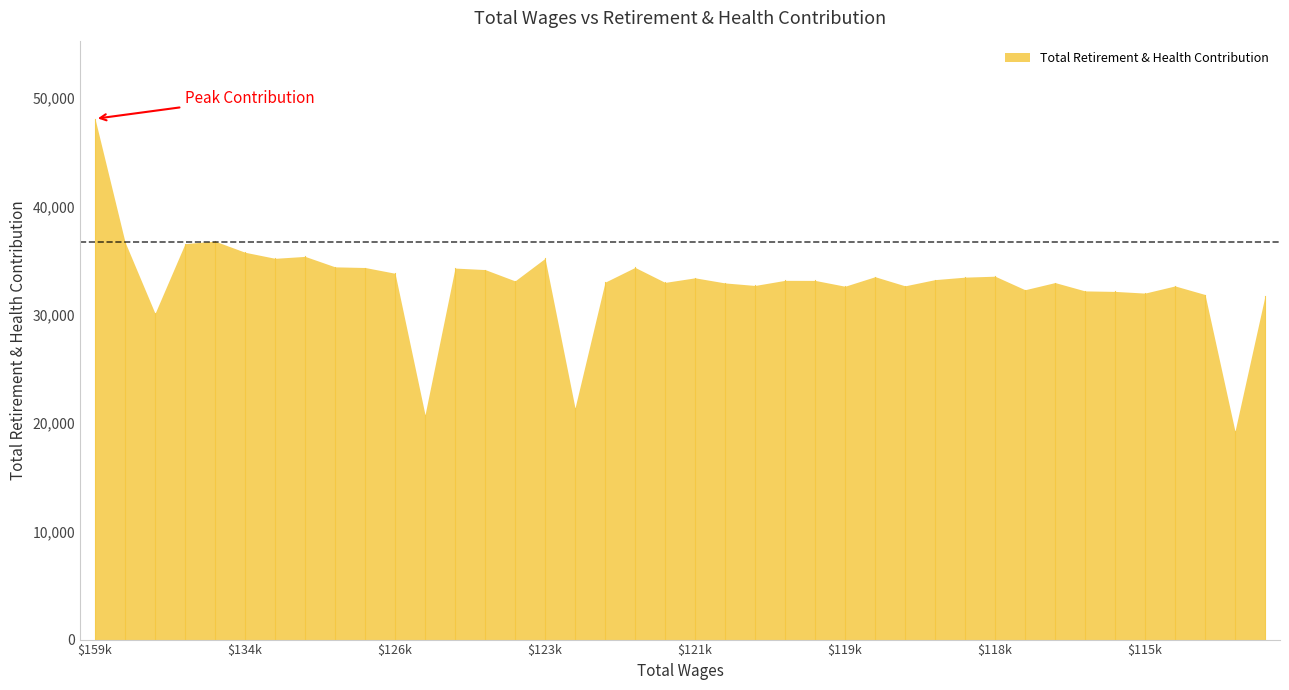

Reading left to right, extract all data points from this chart.

48097	36711	30124	36569	36795	35770	35210	35389	34422	34362	33831	20767	34310	34172	33126	35207	21392	33005	34372	32987	33409	32937	32704	33176	33171	32632	33511	32670	33243	33472	33560	32309	32971	32201	32155	31999	32660	31869	19241	31736